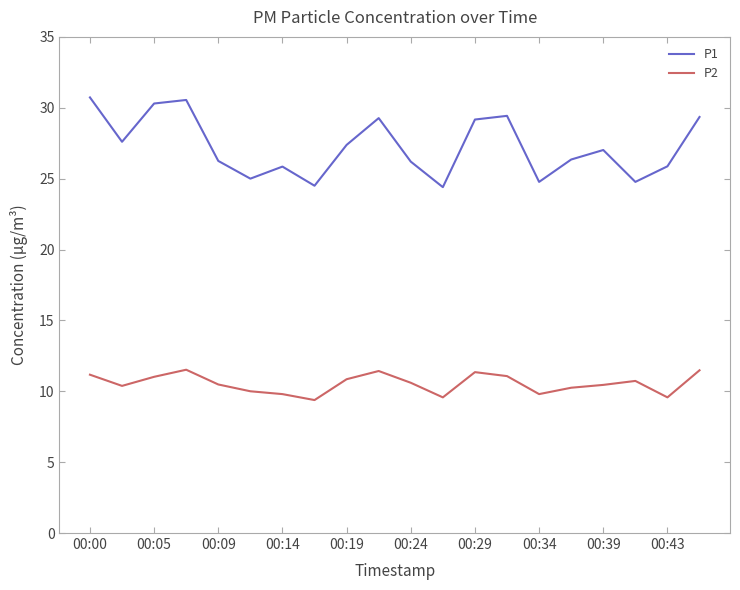

List the series in order of their peak value, highest first.

P1, P2